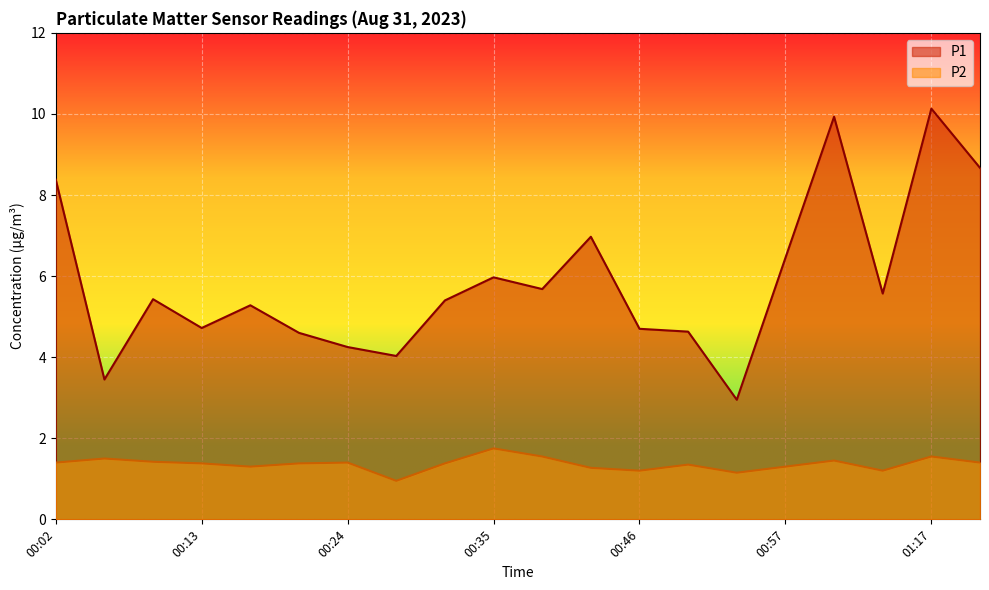

How many lines are shown in the chart?

2